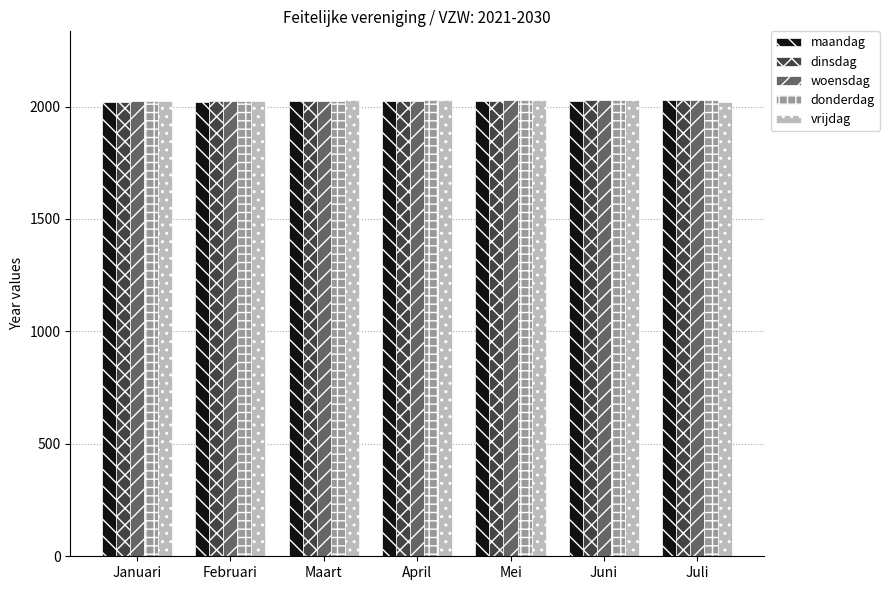

Are the bars horizontal?

No